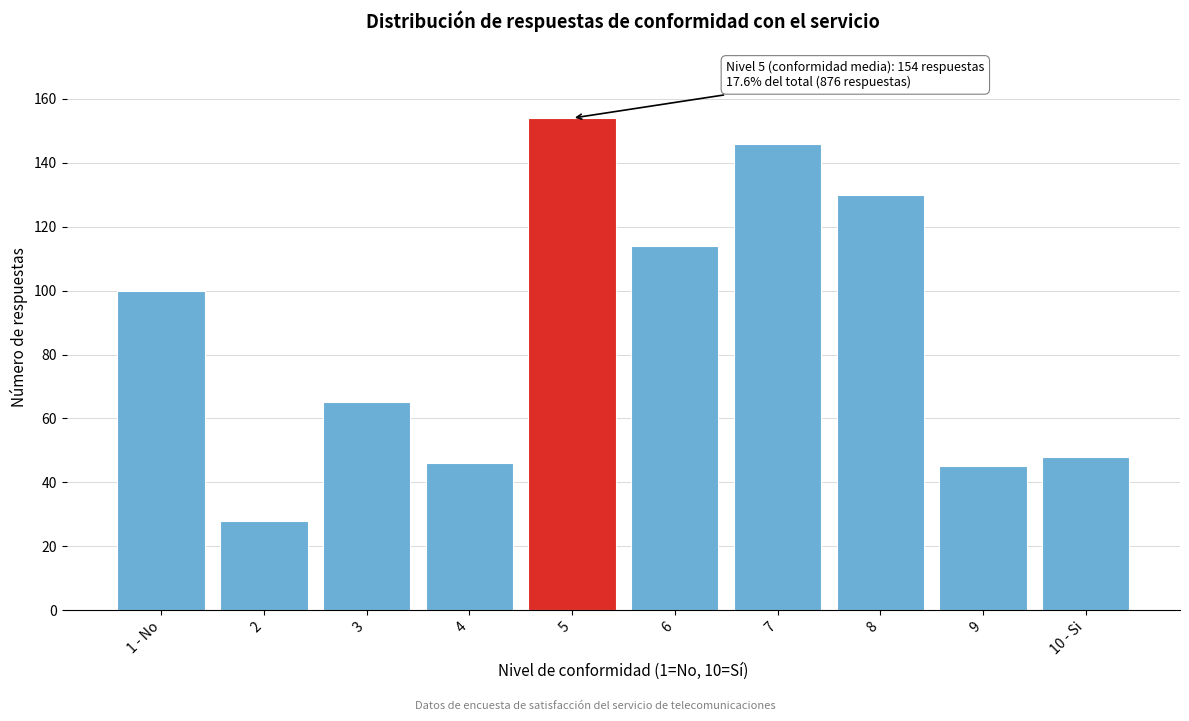

Reading left to right, transcribe all the data shown in this chart.

1 - No=100	2=28	3=65	4=46	5=154	6=114	7=146	8=130	9=45	10 - Si=48